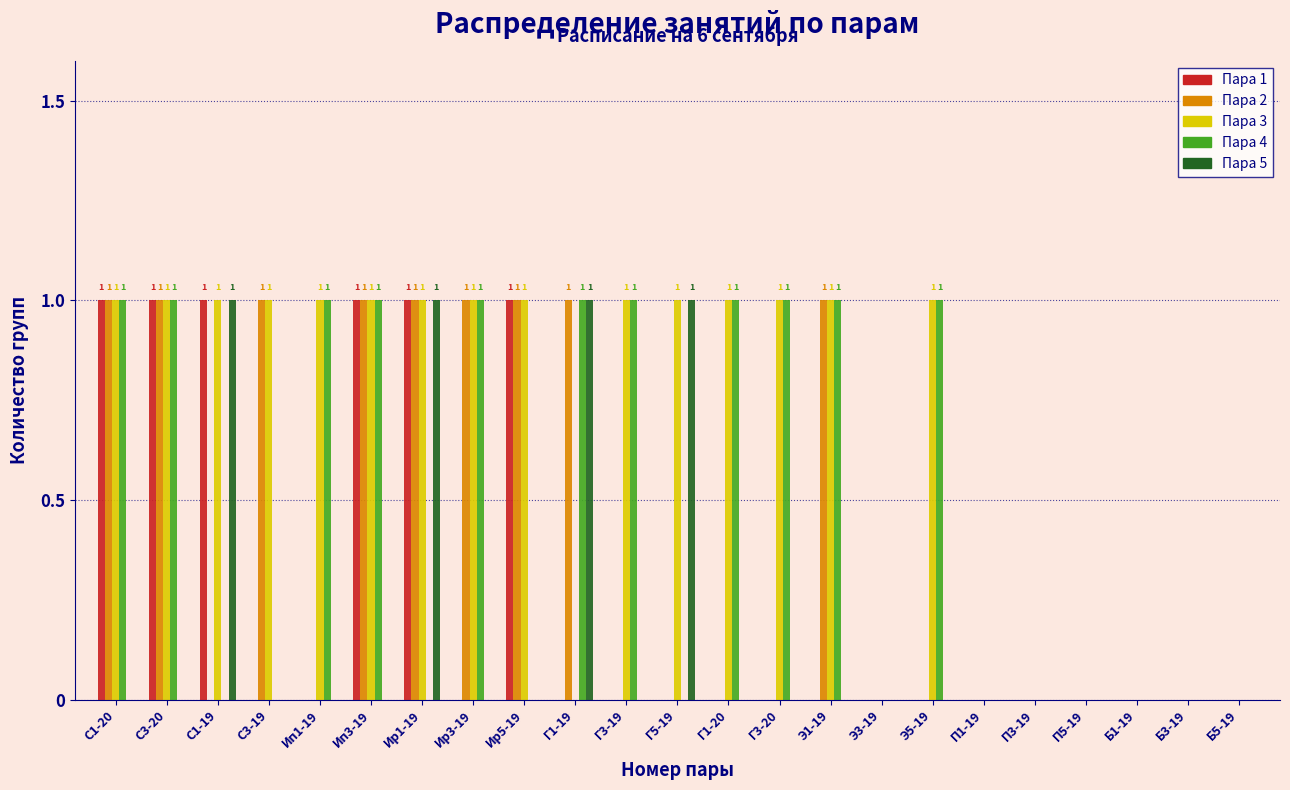

Is the value of Пара 4 at Э5-19 greater than the value of Пара 5 at Ир5-19?

Yes